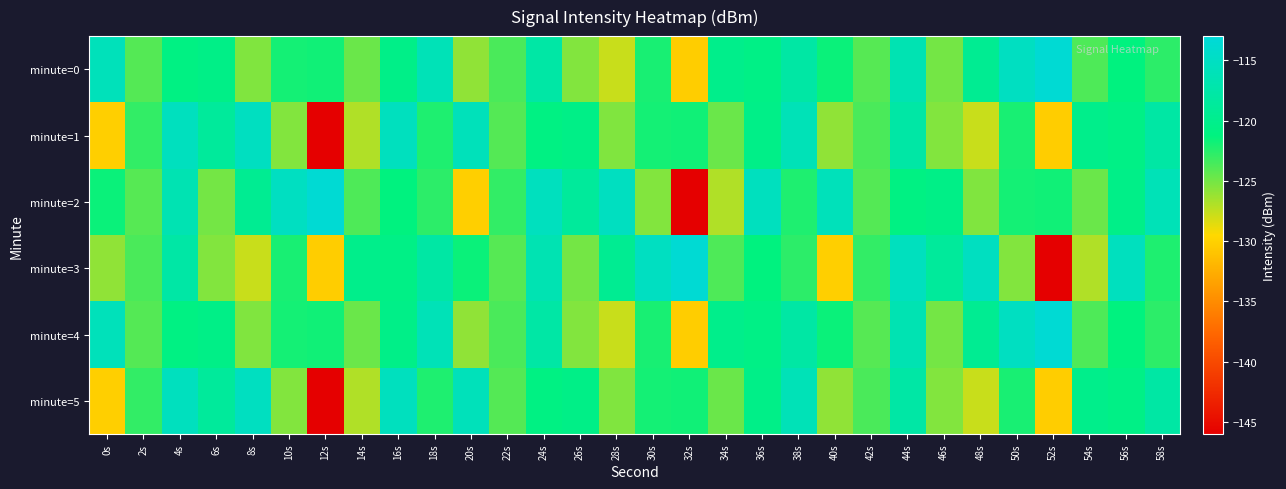

What is the difference between the highest and lowest values at 6s?

6.8